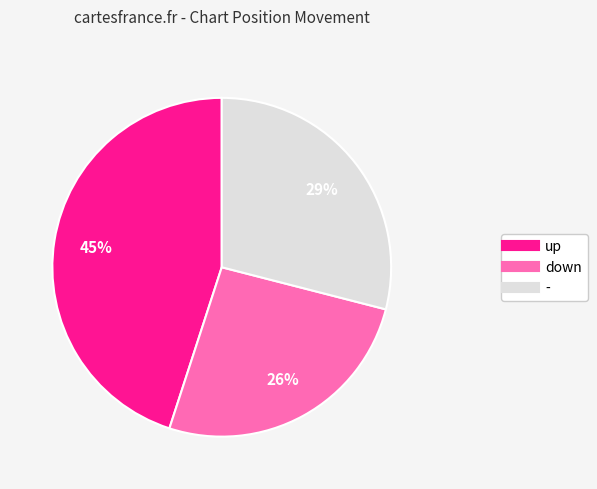

What percentage is the up slice, to the nearest percent?

45%